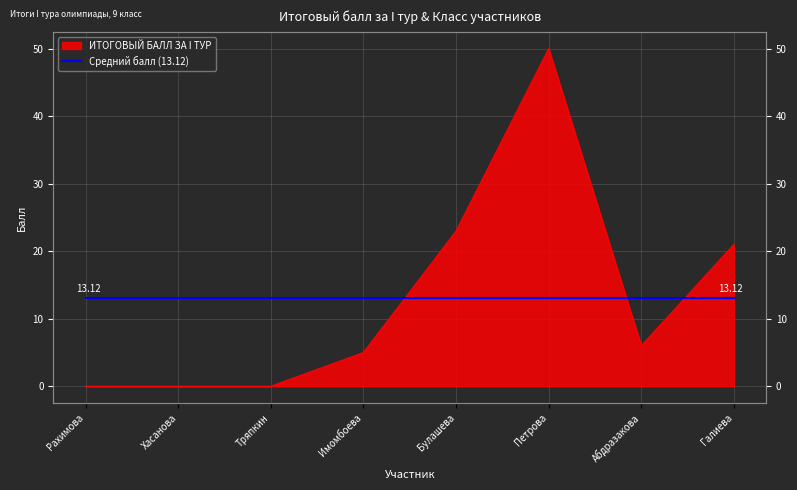

Is it true that the value at Булашева is 23?

True